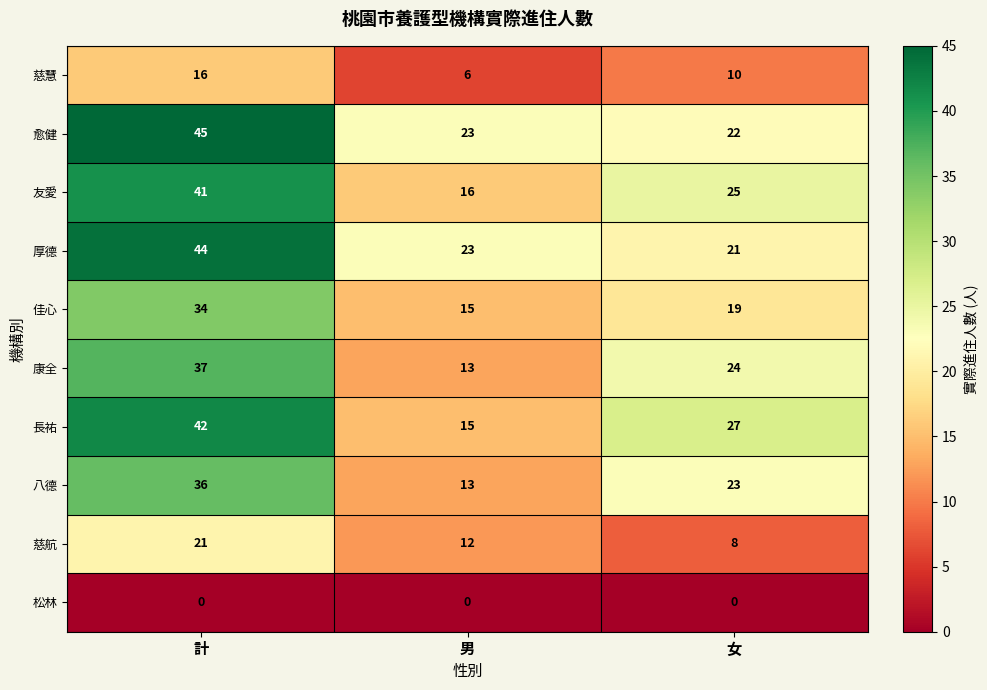

What is the average value of the 友愛 series?

27